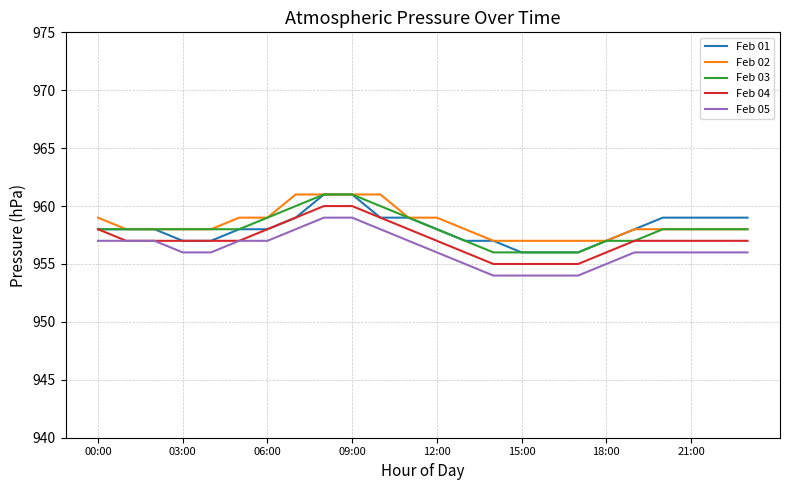

True or false: Feb 01 and Feb 05 intersect in this chart.

False